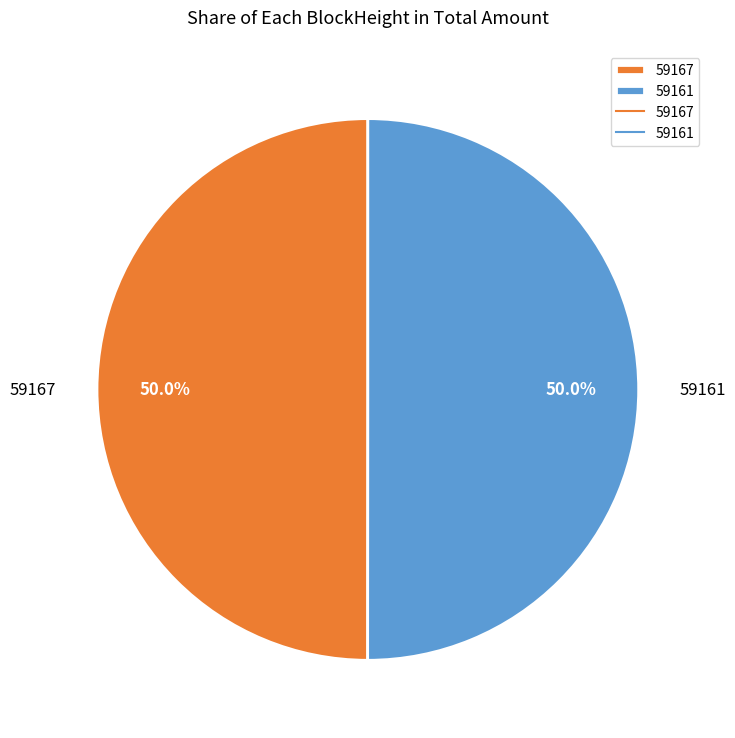

How many slices are in this pie chart?

2